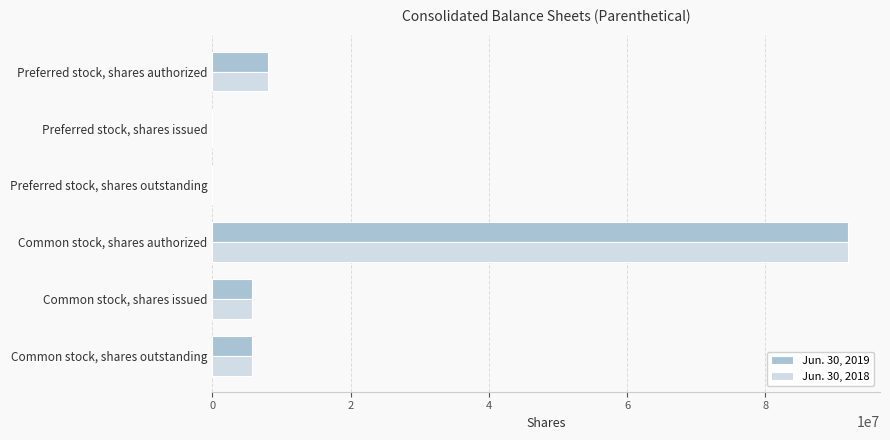

The Jun. 30, 2018 series shows -60958686 at Preferred stock, shares issued. True or false?

False